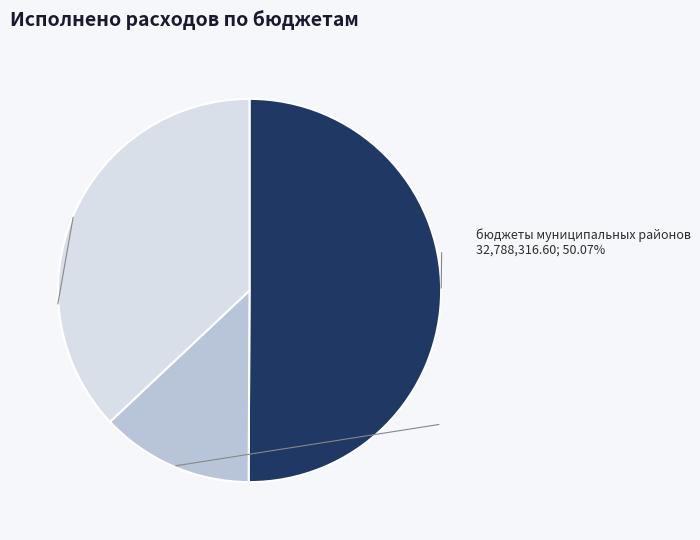

What is the smallest slice in the pie chart?

бюджеты сельских поселений